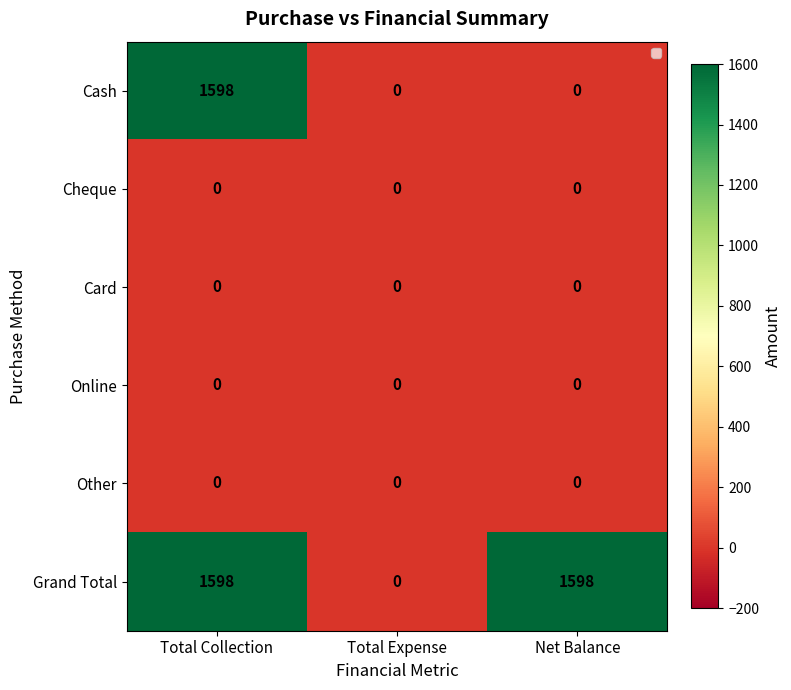

At which label is Grand Total closest to 799?

Total Collection